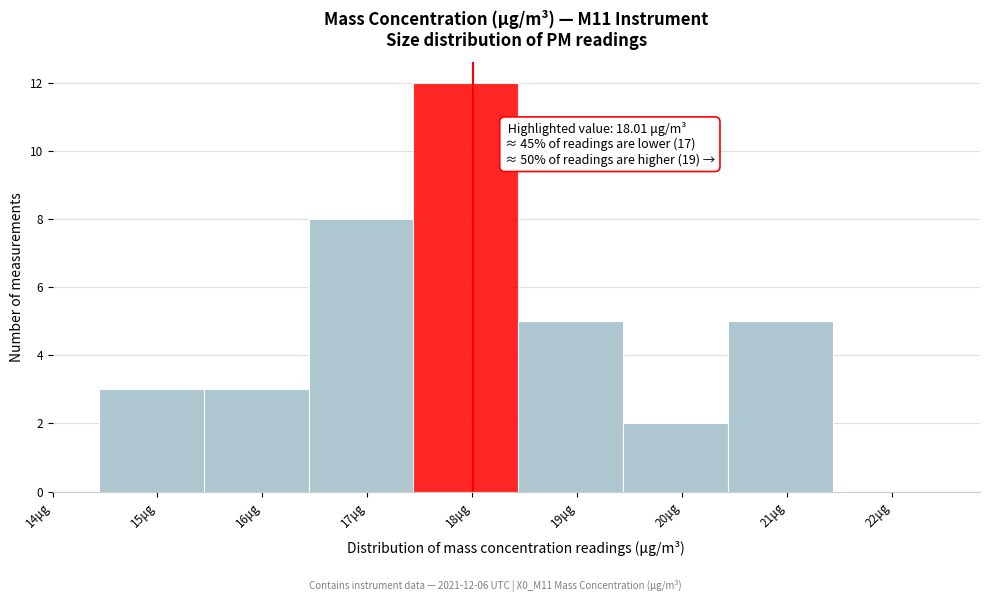

Over which range of the x-axis is the bar tallest?

17.44 to 18.44